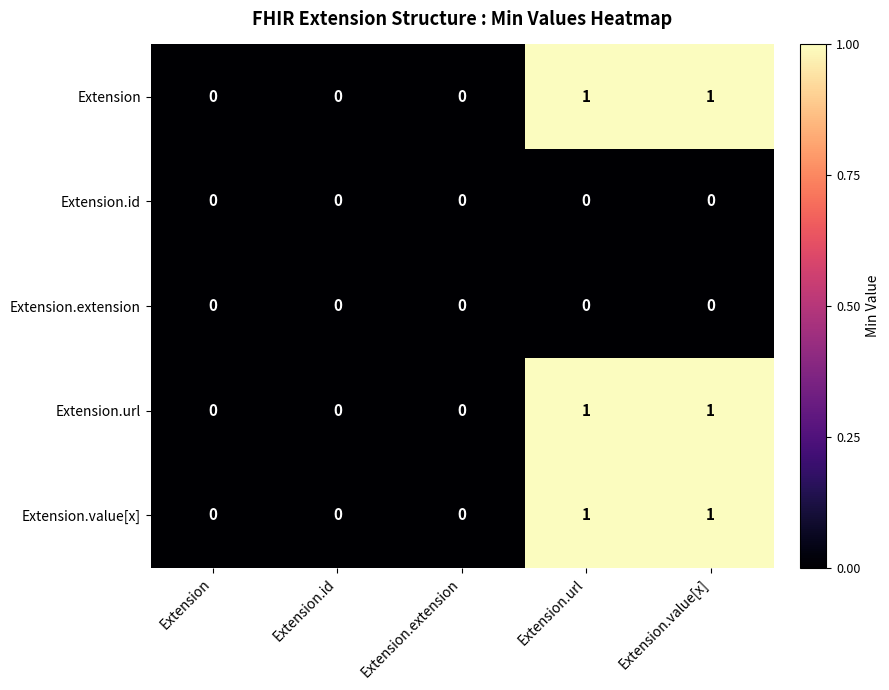

Reading left to right, what are all the values shown in this chart?

Extension: Extension=0	Extension.id=0	Extension.extension=0	Extension.url=1	Extension.value[x]=1
Extension.id: Extension=0	Extension.id=0	Extension.extension=0	Extension.url=0	Extension.value[x]=0
Extension.extension: Extension=0	Extension.id=0	Extension.extension=0	Extension.url=0	Extension.value[x]=0
Extension.url: Extension=0	Extension.id=0	Extension.extension=0	Extension.url=1	Extension.value[x]=1
Extension.value[x]: Extension=0	Extension.id=0	Extension.extension=0	Extension.url=1	Extension.value[x]=1